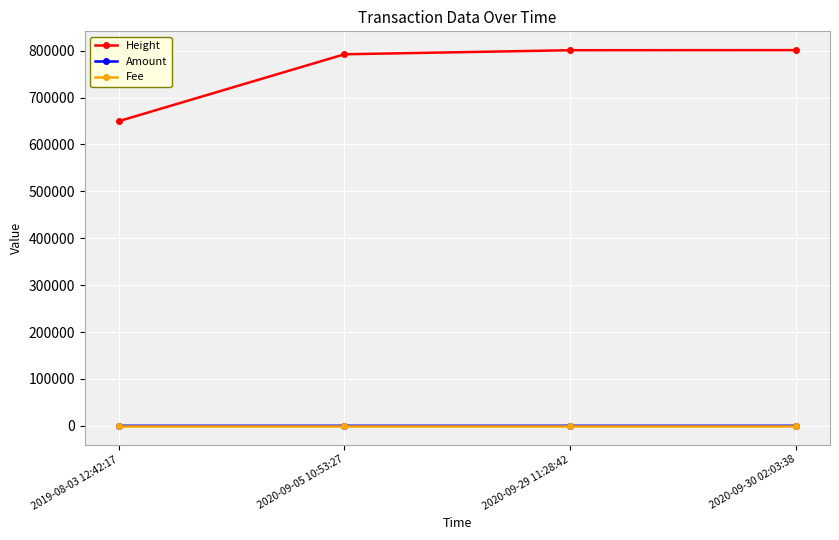

Is the value of Fee at 2019-08-03 12:42:17 greater than the value of Height at 2020-09-29 11:28:42?

No